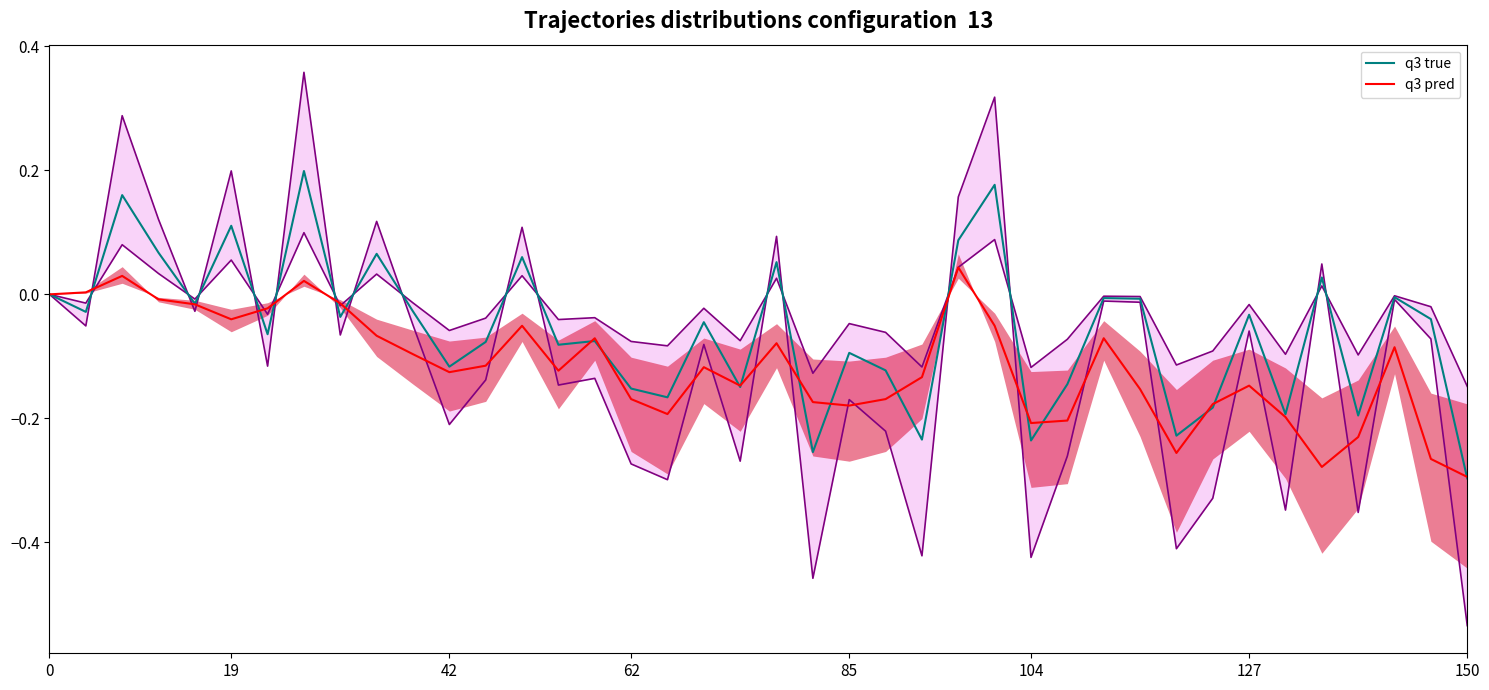

Which category has the lowest value in the q3 true series?

150